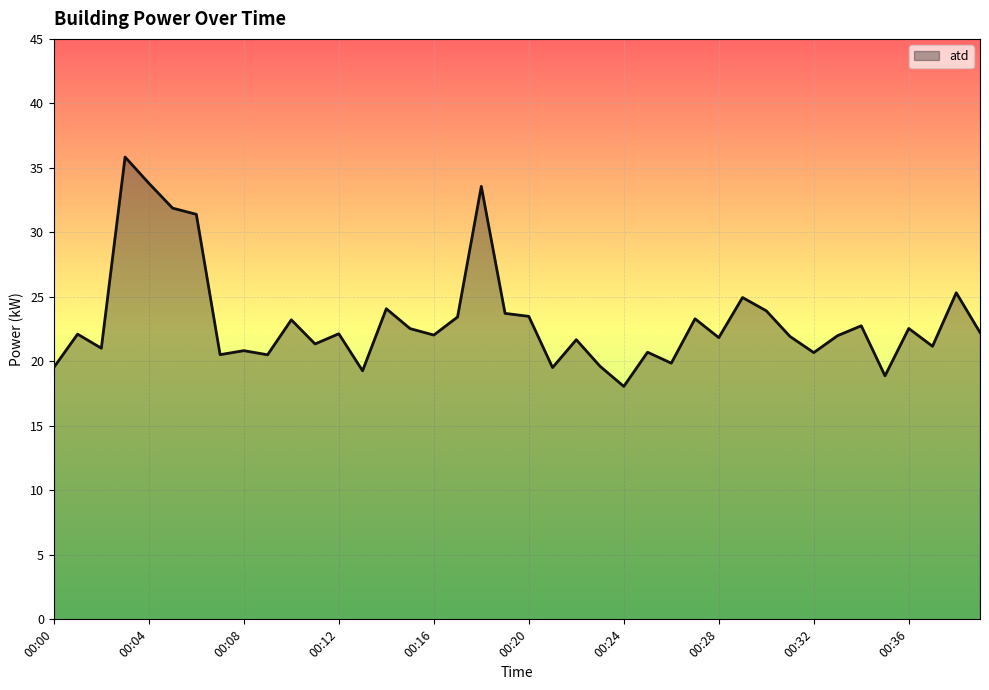

What is the difference between the maximum and minimum values?

17.8